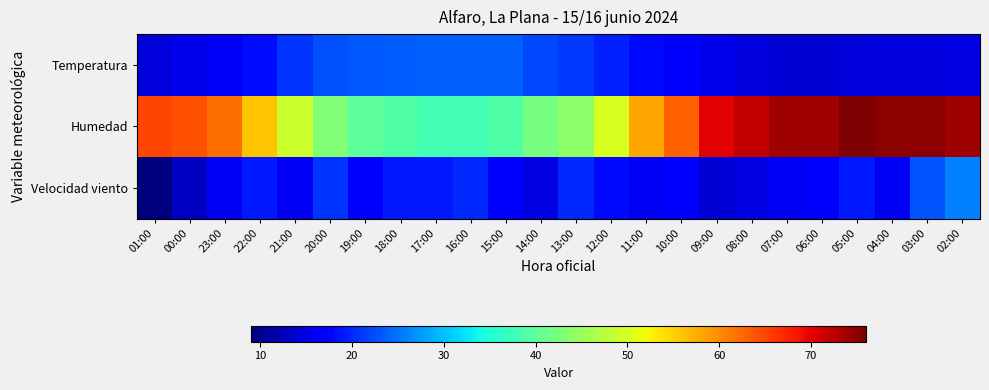

Reading left to right, extract all data points from this chart.

Temperatura: 01:00=14.4	00:00=15.3	23:00=16.3	22:00=18.3	21:00=20.8	20:00=22.7	19:00=23.3	18:00=23.6	17:00=23.7	16:00=23.8	15:00=23.8	14:00=22.2	13:00=21.3	12:00=19.7	11:00=18.1	10:00=16.4	09:00=15.4	08:00=14.5	07:00=14.2	06:00=14.1	05:00=14.3	04:00=14.6	03:00=14.7	02:00=15.0
Humedad: 01:00=65.0	00:00=64.0	23:00=62.0	22:00=56.0	21:00=49.0	20:00=43.0	19:00=40.0	18:00=39.0	17:00=38.0	16:00=38.0	15:00=39.0	14:00=42.0	13:00=44.0	12:00=50.0	11:00=58.0	10:00=63.0	09:00=70.0	08:00=72.0	07:00=74.0	06:00=74.0	05:00=76.0	04:00=75.0	03:00=75.0	02:00=74.0
Velocidad viento: 01:00=9.0	00:00=13.0	23:00=16.0	22:00=19.0	21:00=16.0	20:00=21.0	19:00=17.0	18:00=19.0	17:00=19.0	16:00=20.0	15:00=17.0	14:00=15.0	13:00=20.0	12:00=18.0	11:00=16.0	10:00=17.0	09:00=14.0	08:00=15.0	07:00=16.0	06:00=17.0	05:00=19.0	04:00=16.0	03:00=23.0	02:00=26.0